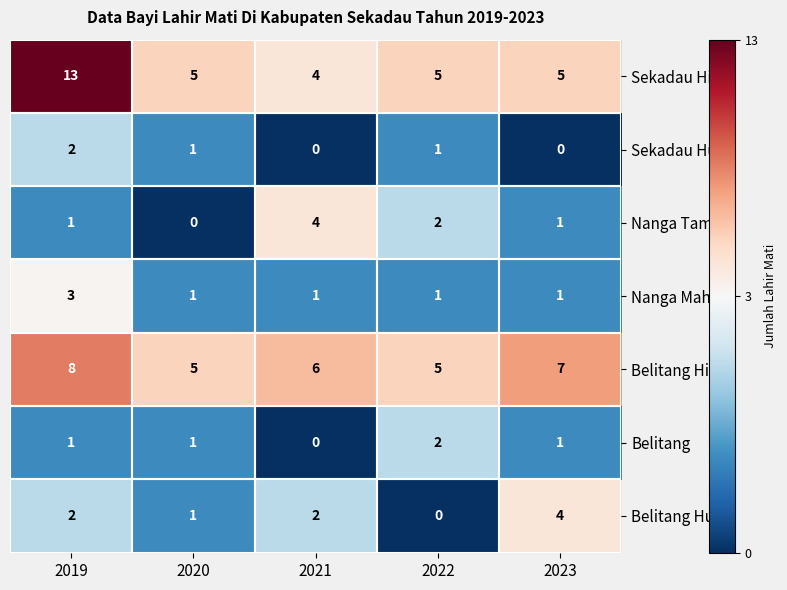

What is the difference between the Sekadau Hilir values at 2023 and 2019?

8